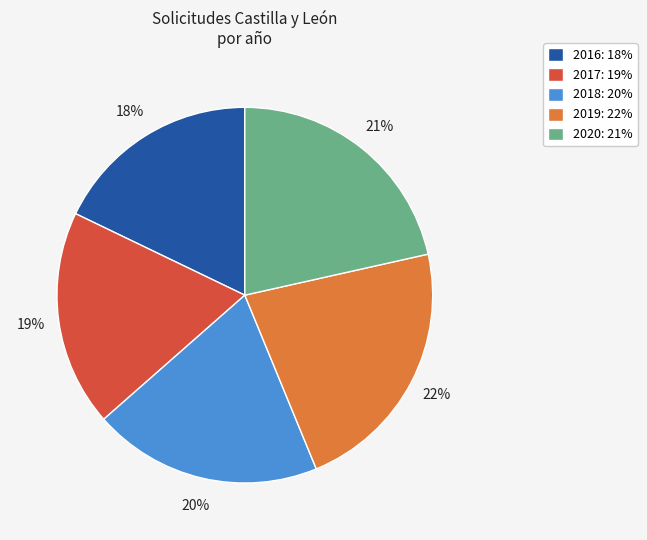

To the nearest percent, what is the difference between the largest and smallest slice percentages?

4%